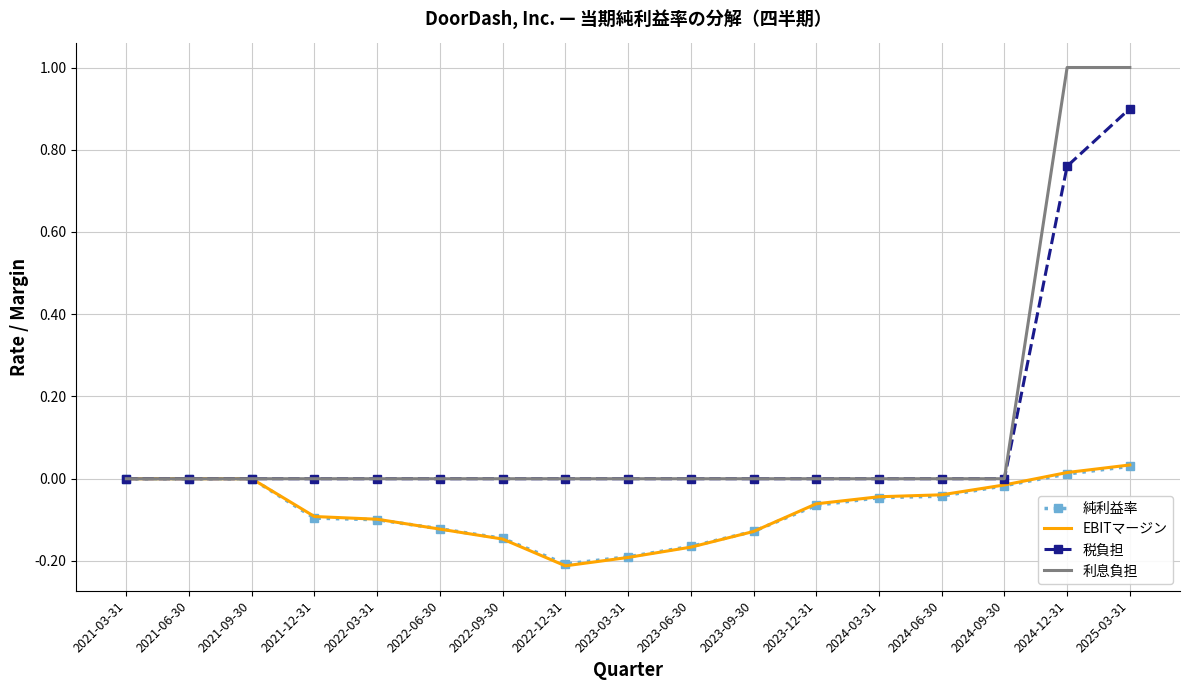

At which category is the sum across all series the highest?

2025-03-31